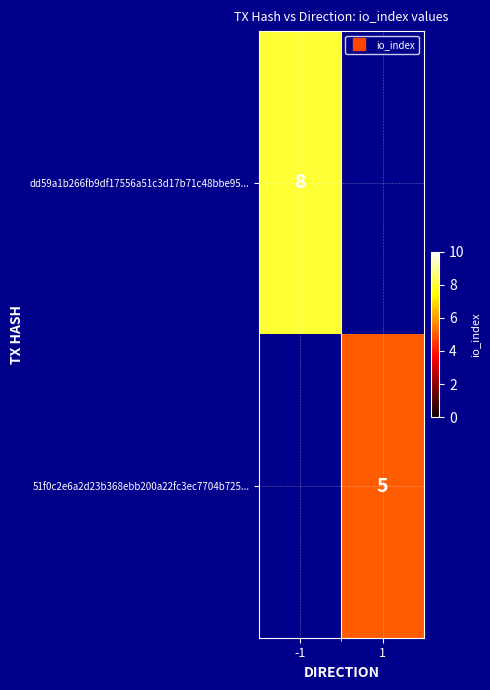

How many values in 51f0c2e6a2d23b368ebb200a22fc3ec7704b725... are above zero?

1